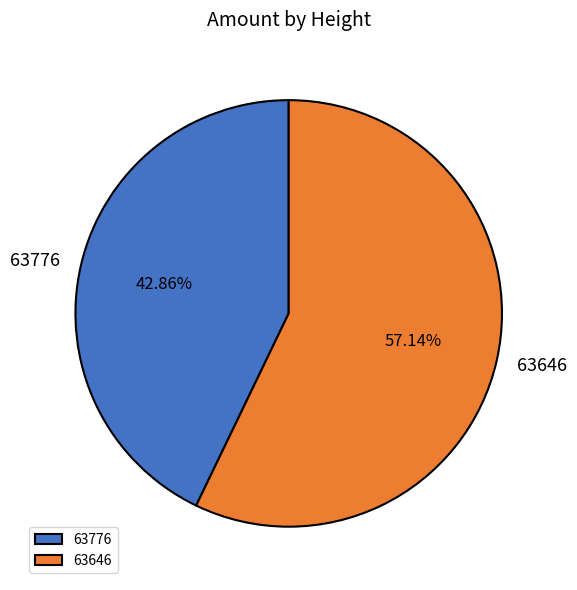

How many segments does this pie chart have?

2